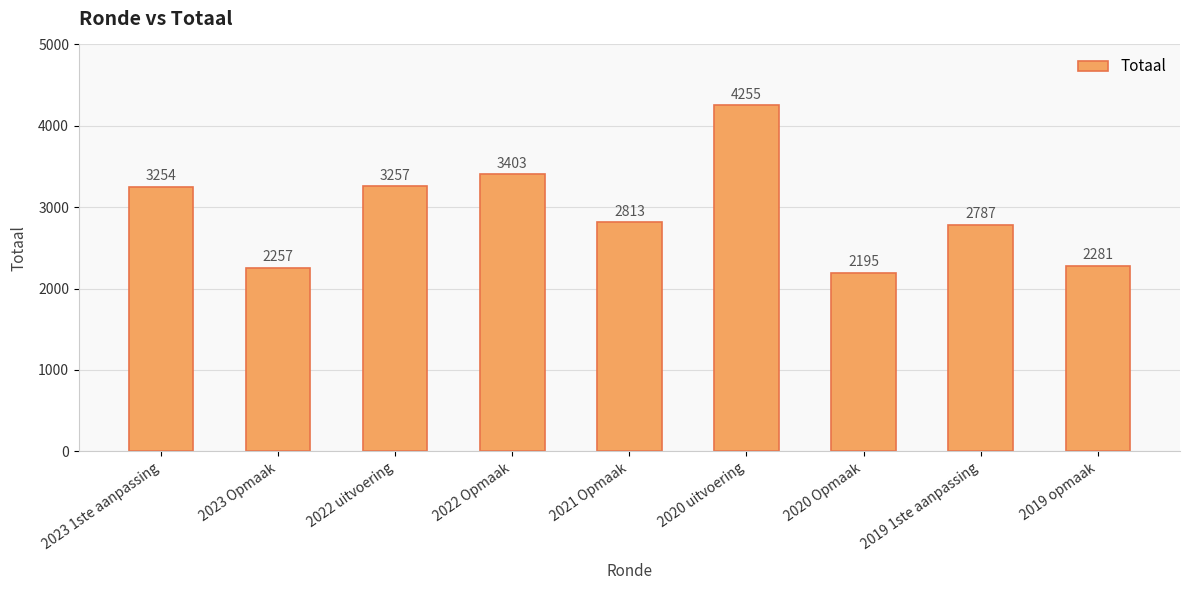

What is the maximum value shown in the chart?

4255